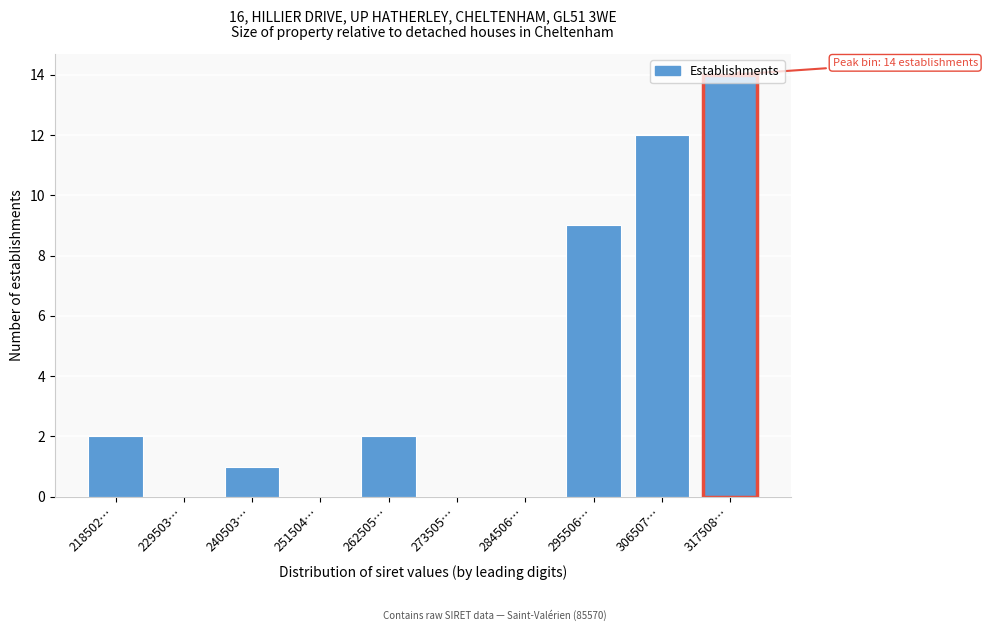

At which label is the value closest to 7?

295506…